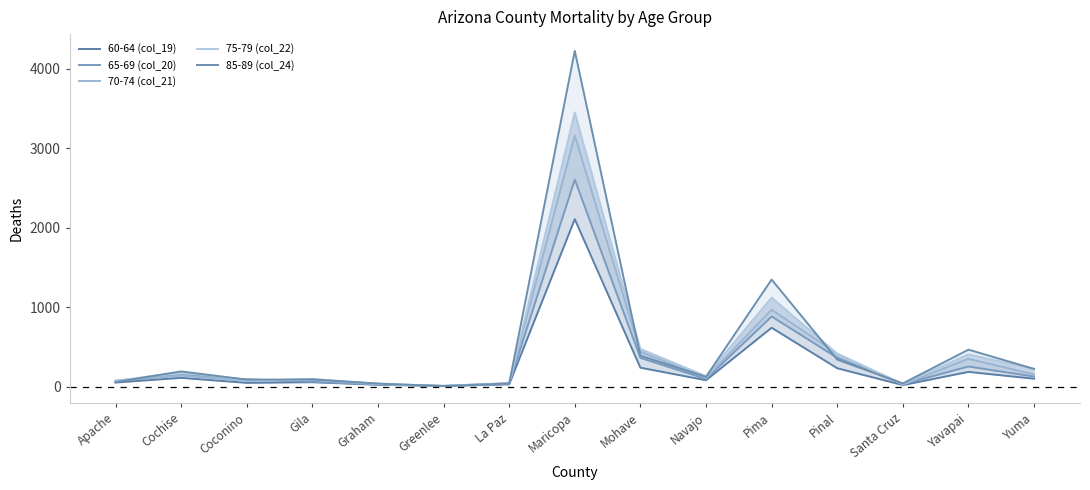

How many distinct data groups are displayed?

5